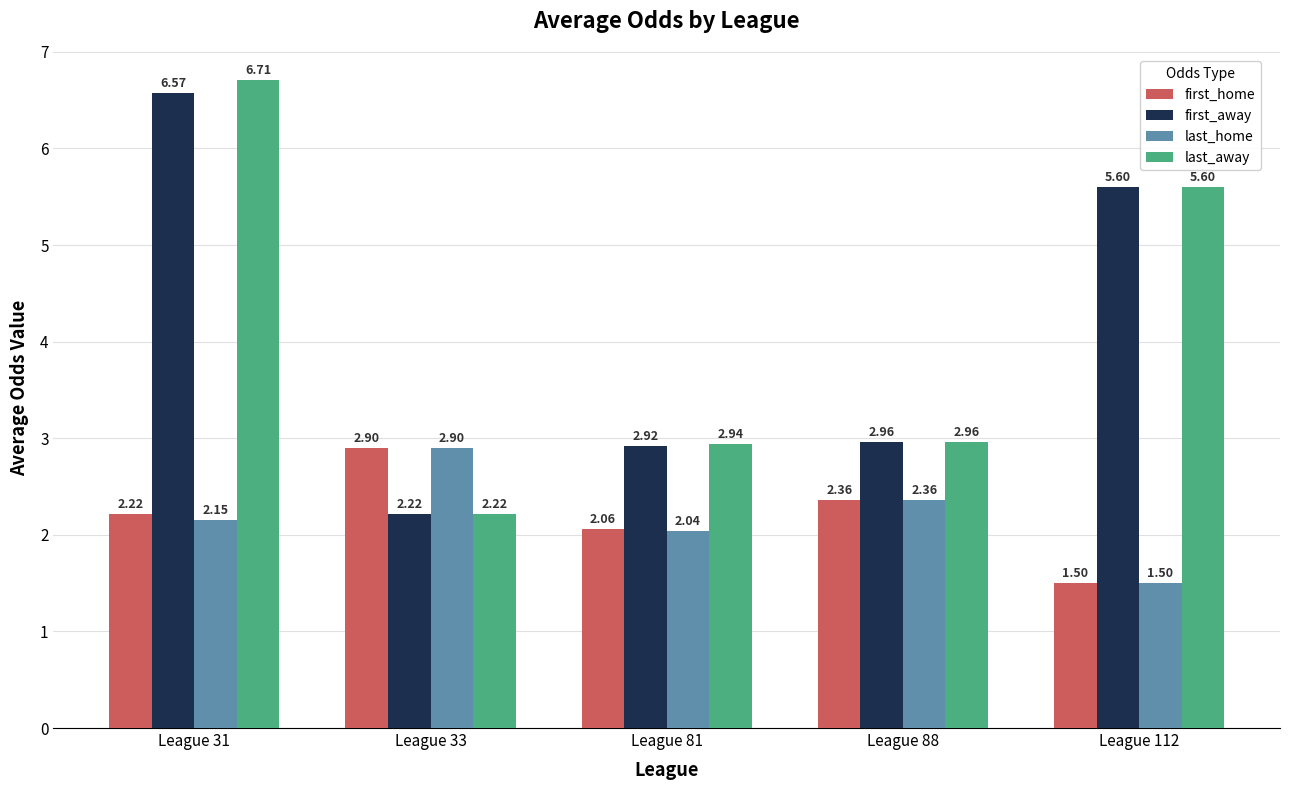

True or false: last_home has a value of 1.5 at League 112.

True